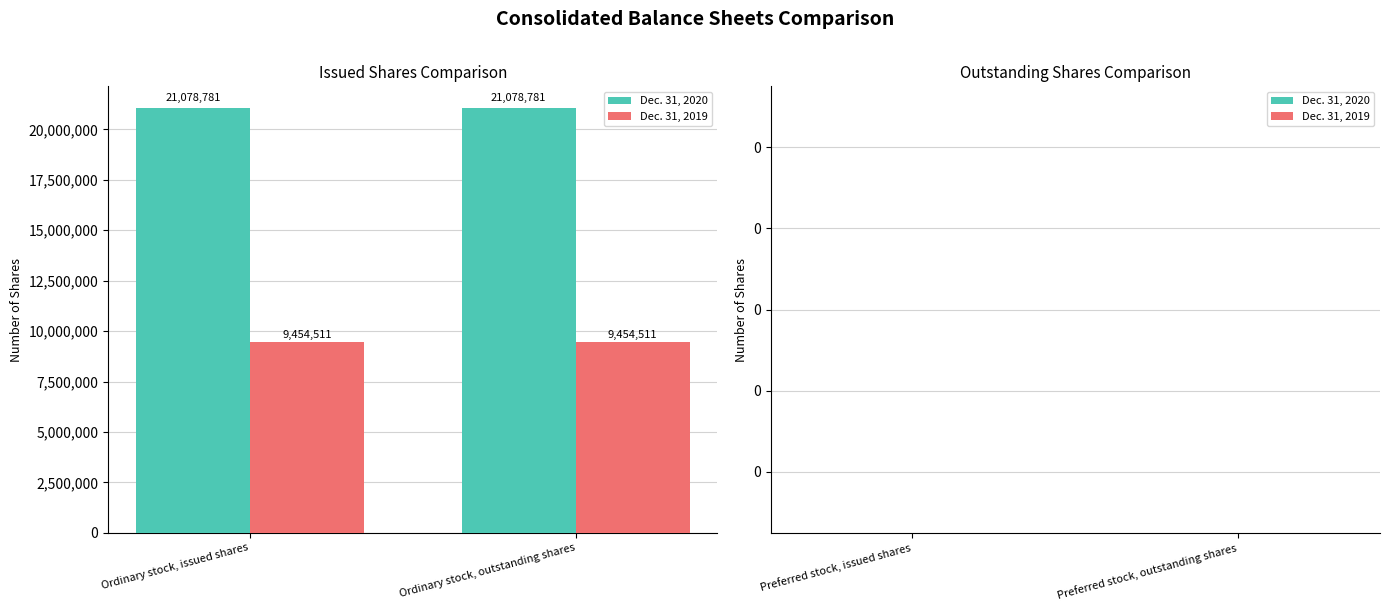

The value of Dec. 31, 2019 at Ordinary stock, issued shares is 16775043. True or false?

False